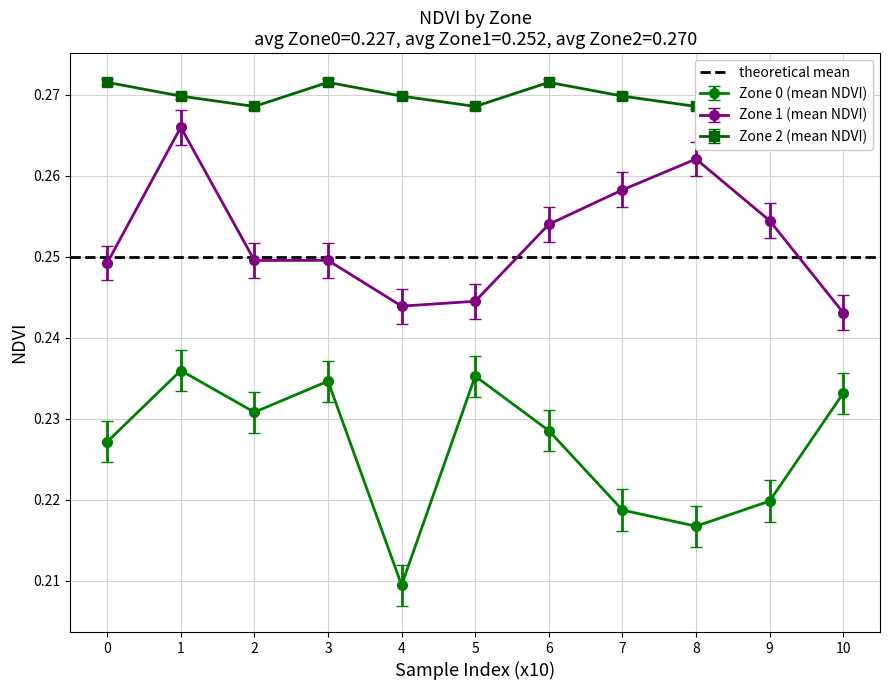

True or false: Zone 2 (mean NDVI) has more than 0 interior local peaks.

True